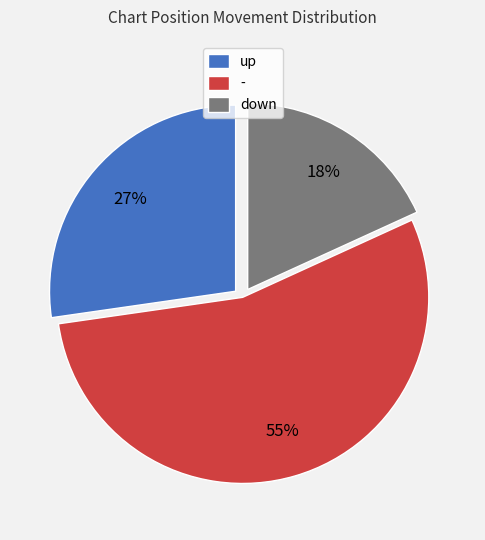

Which category has the biggest portion of the pie?

-